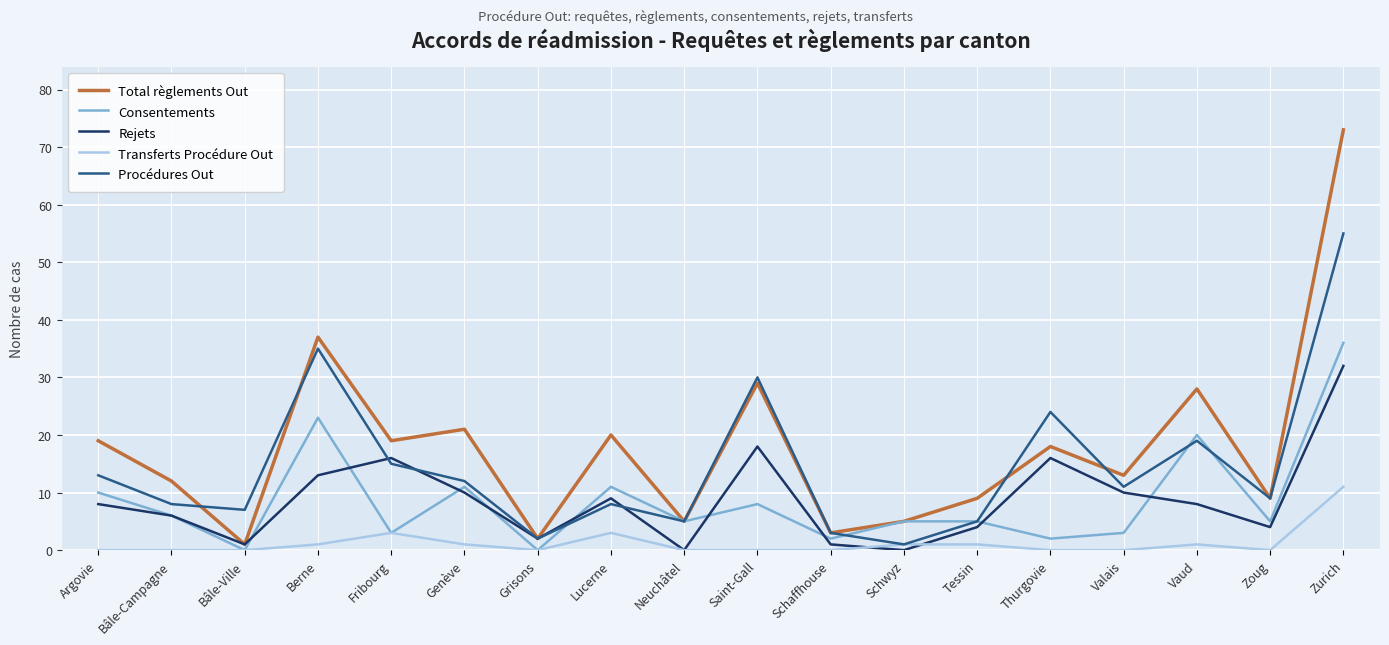

At which category is the sum across all series the highest?

Zurich